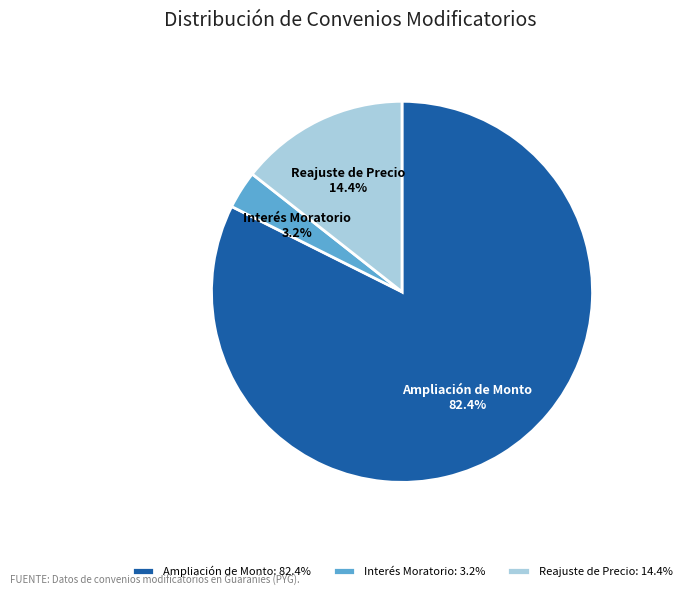

True or false: Ampliación de Monto accounts for 74% of the total.

False